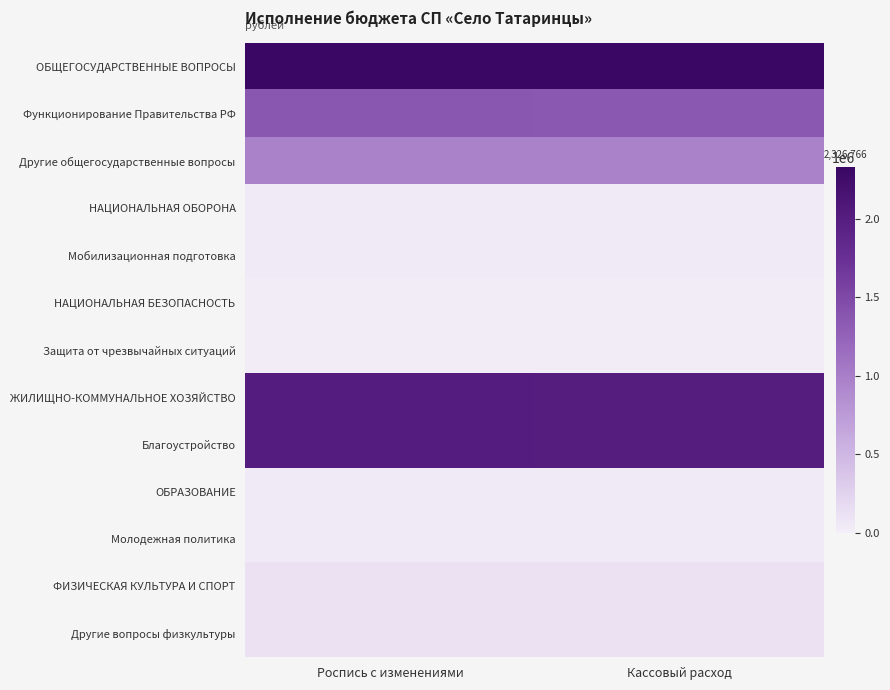

Reading left to right, transcribe all the data shown in this chart.

ОБЩЕГОСУДАРСТВЕННЫЕ ВОПРОСЫ: Роспись с изменениями=2326765.7	Кассовый расход=2312654.8
Функционирование Правительства РФ: Роспись с изменениями=1361768.6	Кассовый расход=1347980.9
Другие общегосударственные вопросы: Роспись с изменениями=964997.1	Кассовый расход=964673.9
НАЦИОНАЛЬНАЯ ОБОРОНА: Роспись с изменениями=44909.0	Кассовый расход=44146.7
Мобилизационная подготовка: Роспись с изменениями=44909.0	Кассовый расход=44146.7
НАЦИОНАЛЬНАЯ БЕЗОПАСНОСТЬ: Роспись с изменениями=15600.0	Кассовый расход=15600.0
Защита от чрезвычайных ситуаций: Роспись с изменениями=15600.0	Кассовый расход=15600.0
ЖИЛИЩНО-КОММУНАЛЬНОЕ ХОЗЯЙСТВО: Роспись с изменениями=2016768.6	Кассовый расход=2008326.1
Благоустройство: Роспись с изменениями=2016768.6	Кассовый расход=2008326.1
ОБРАЗОВАНИЕ: Роспись с изменениями=44103.0	Кассовый расход=44103.0
Молодежная политика: Роспись с изменениями=44103.0	Кассовый расход=44103.0
ФИЗИЧЕСКАЯ КУЛЬТУРА И СПОРТ: Роспись с изменениями=117509.1	Кассовый расход=117509.1
Другие вопросы физкультуры: Роспись с изменениями=117509.1	Кассовый расход=117509.1